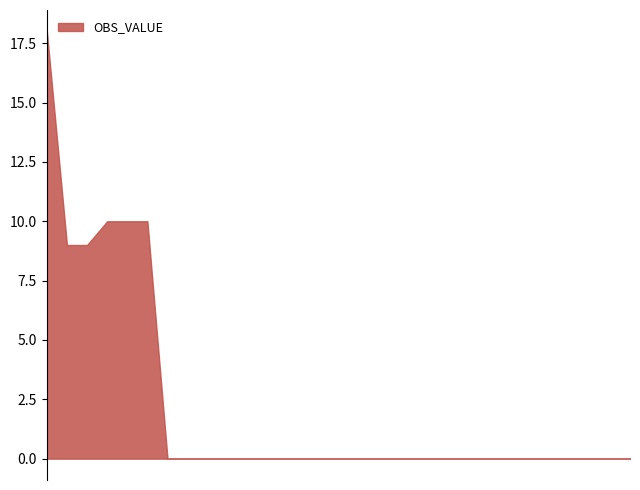

Where is the data nearest to the value 9?

2016-Q4